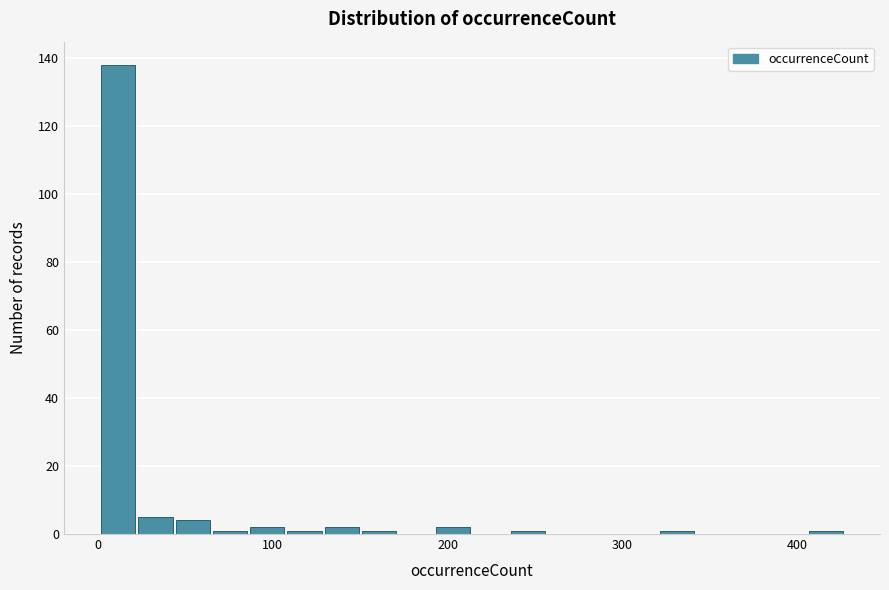

Read against the x-axis, roughly where is the centre of the tallest bar?

10